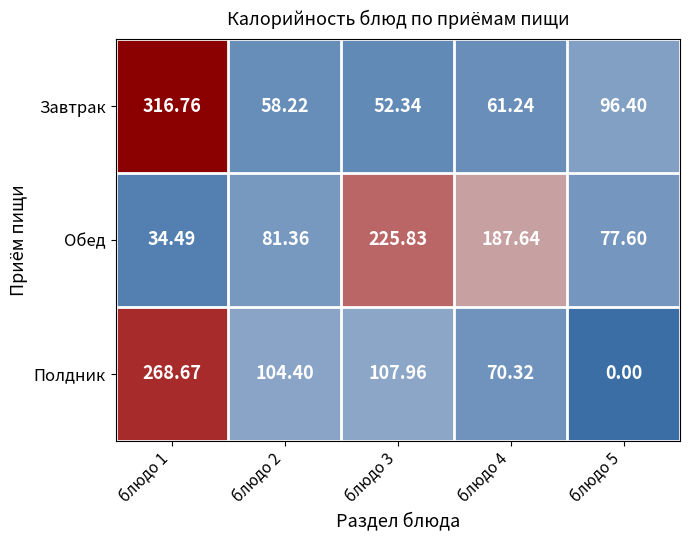

Which series has the widest spread of values?

Полдник